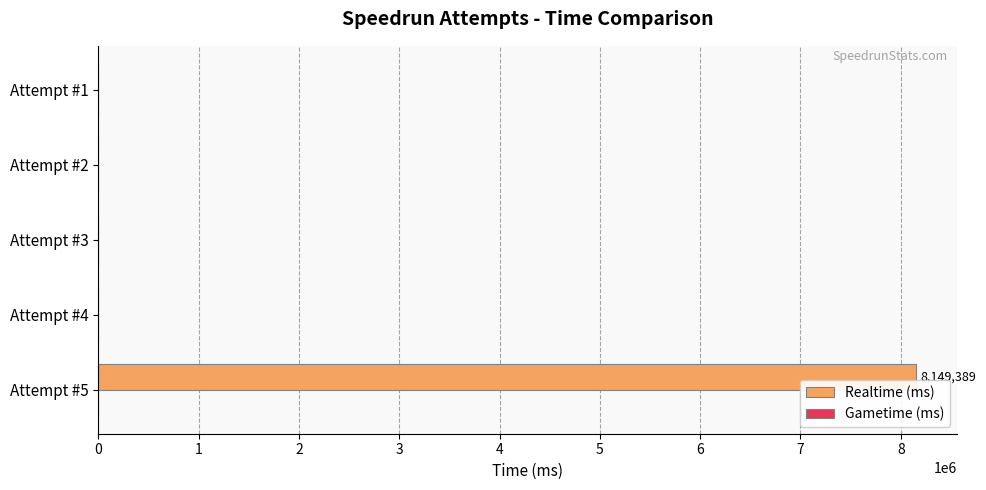

The value at Attempt #5 is 8149389. True or false?

True